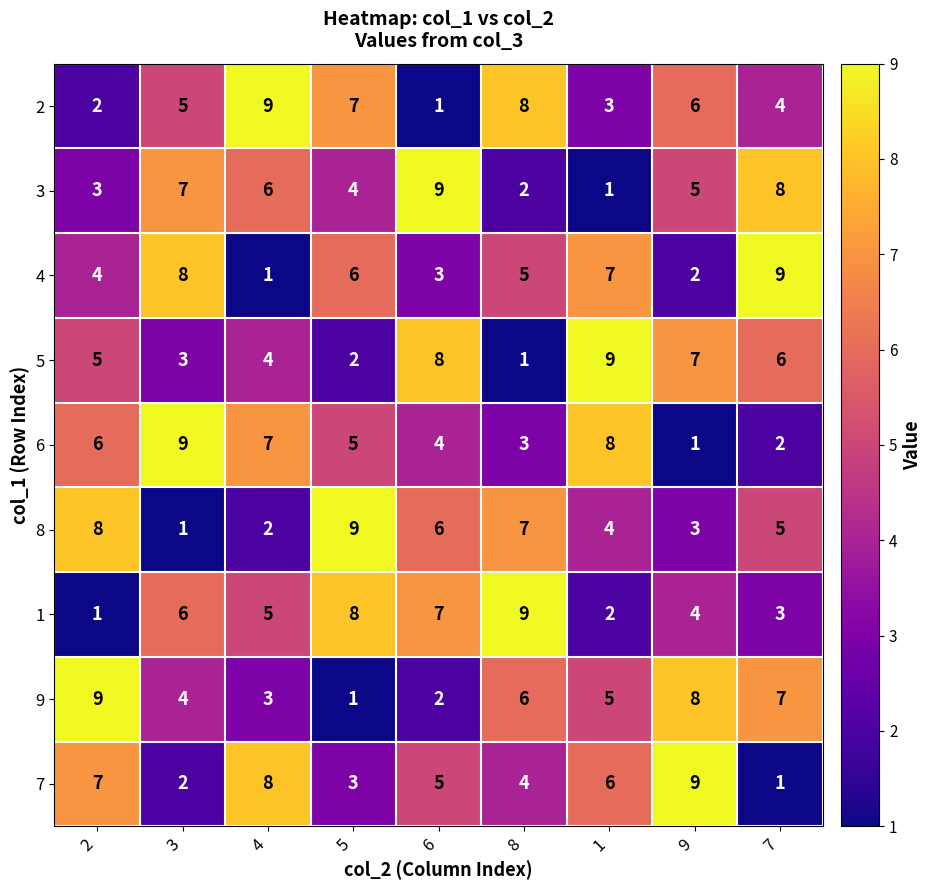

At which label does 8 reach its minimum?

3